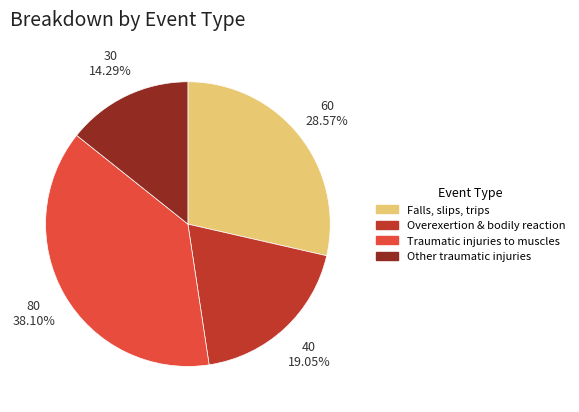

How many slices are in this pie chart?

4